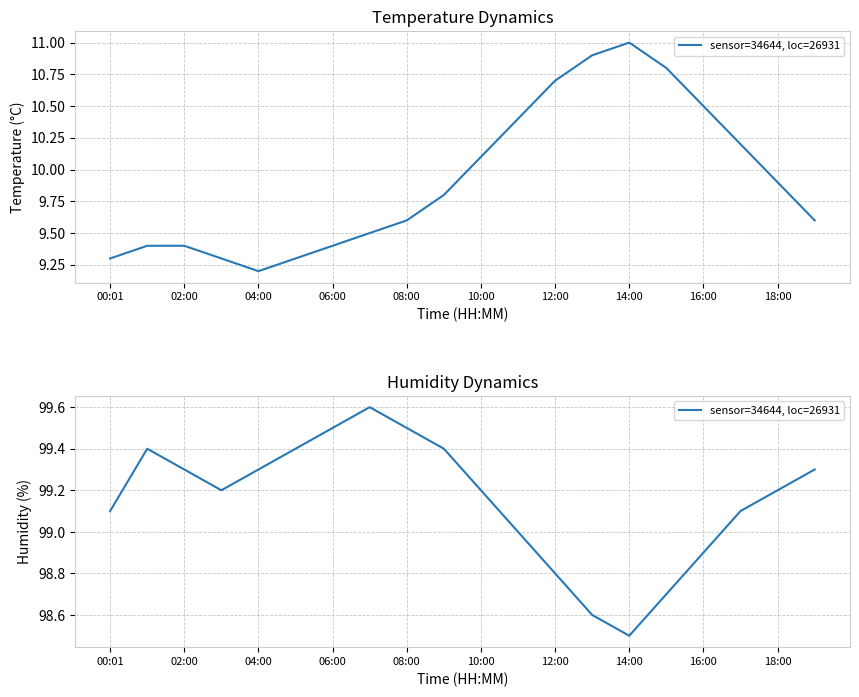

True or false: the data has more than 0 interior local peaks.

True